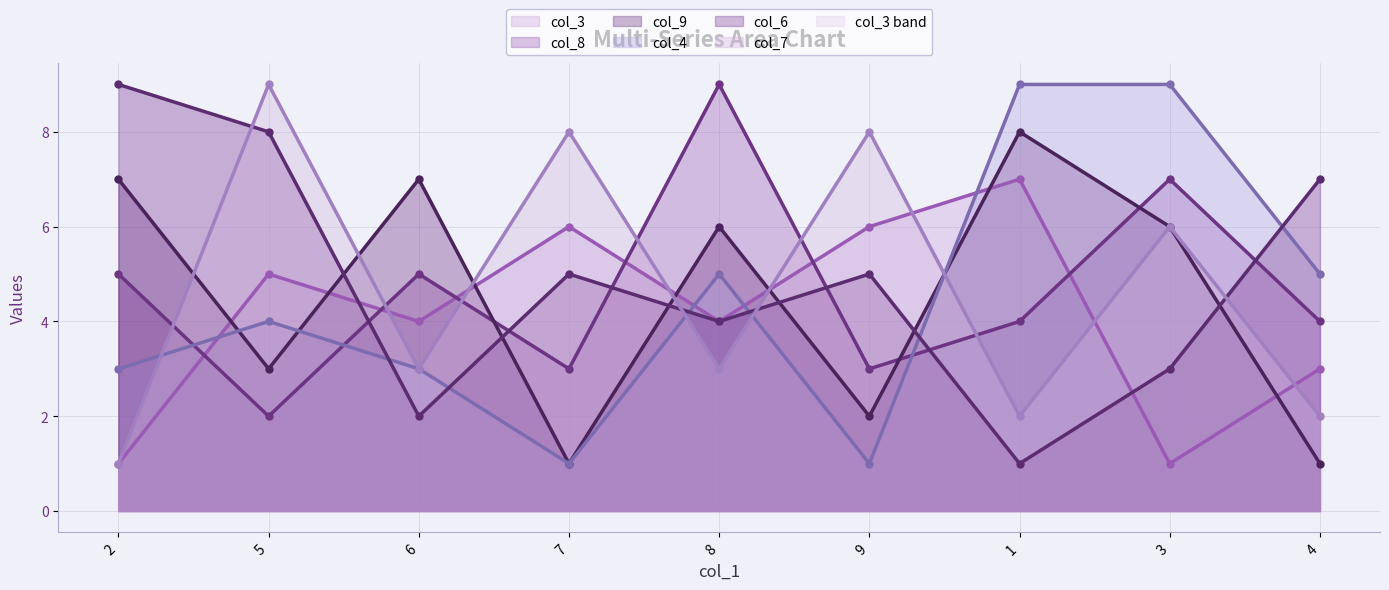

What is the label of the 8th point from the left?

3